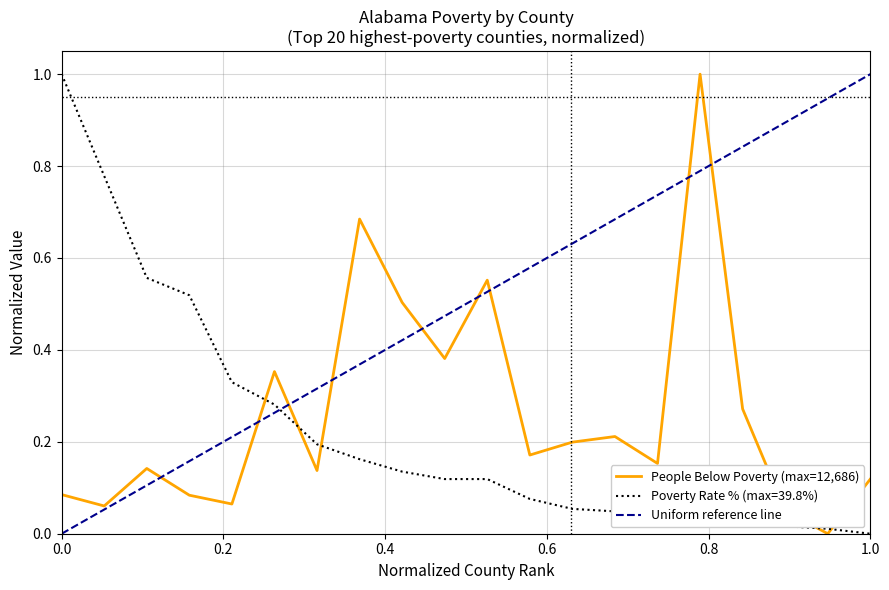

After their last crossing, which series has the higher values: Poverty Rate % (max=39.8%) or People Below Poverty (max=12,686)?

People Below Poverty (max=12,686)